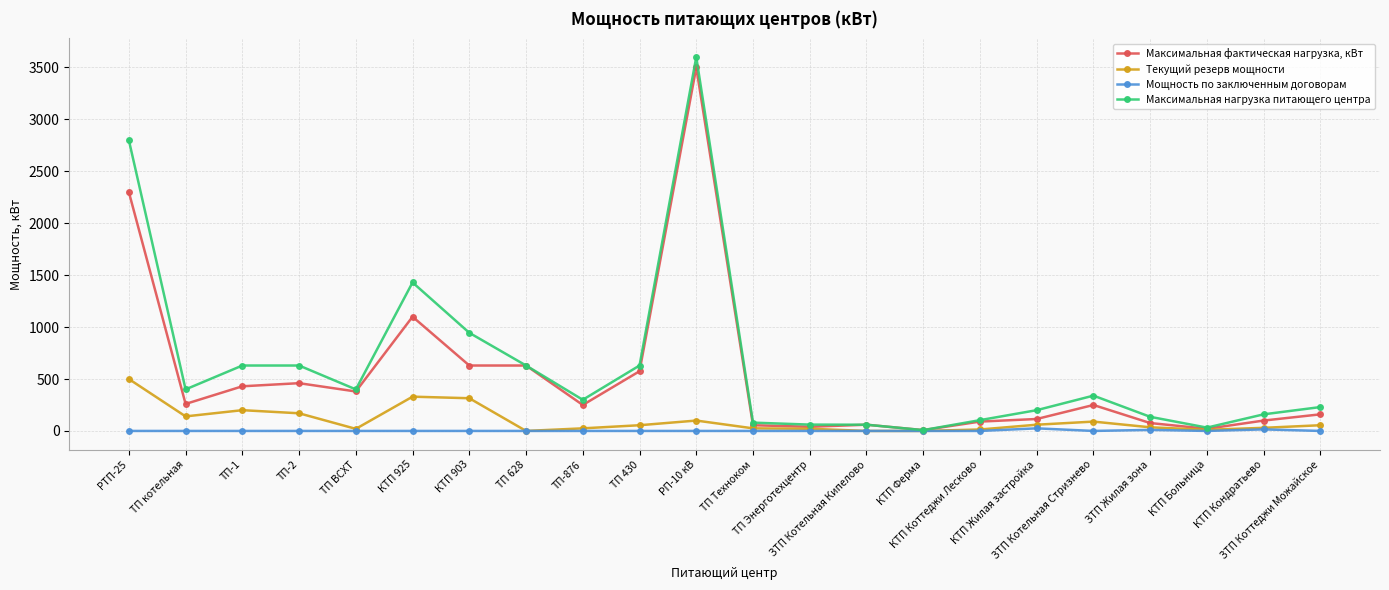

Which series has the widest spread of values?

Максимальная нагрузка питающего центра